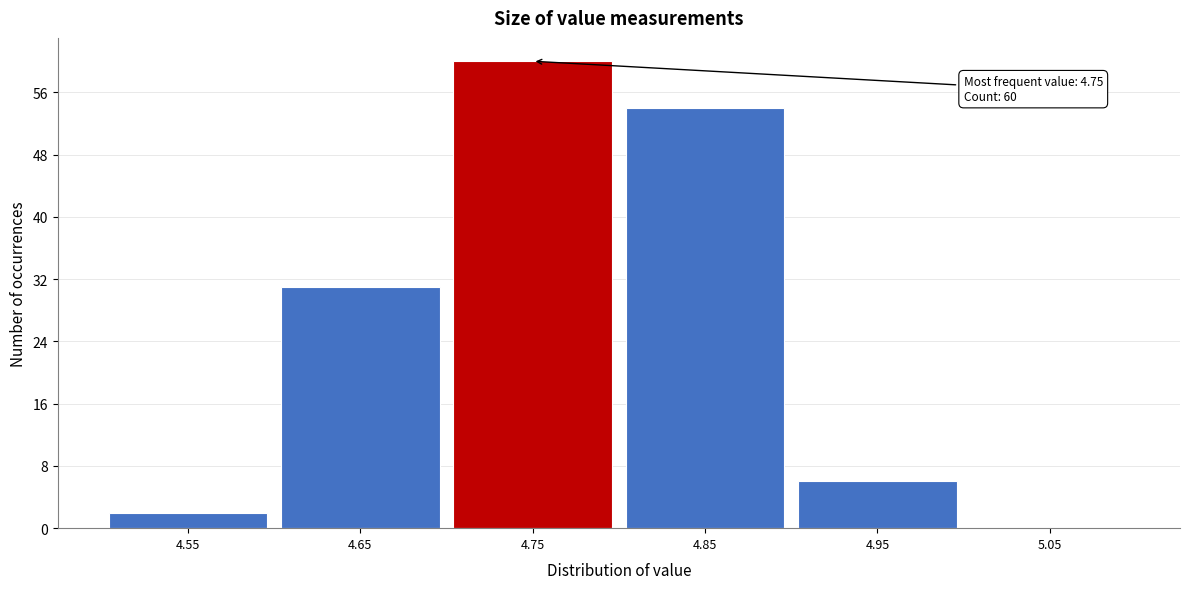

Reading left to right, list all the values displayed in this chart.

4.55=2	4.65=31	4.75=60	4.85=54	4.95=6	5.05=0